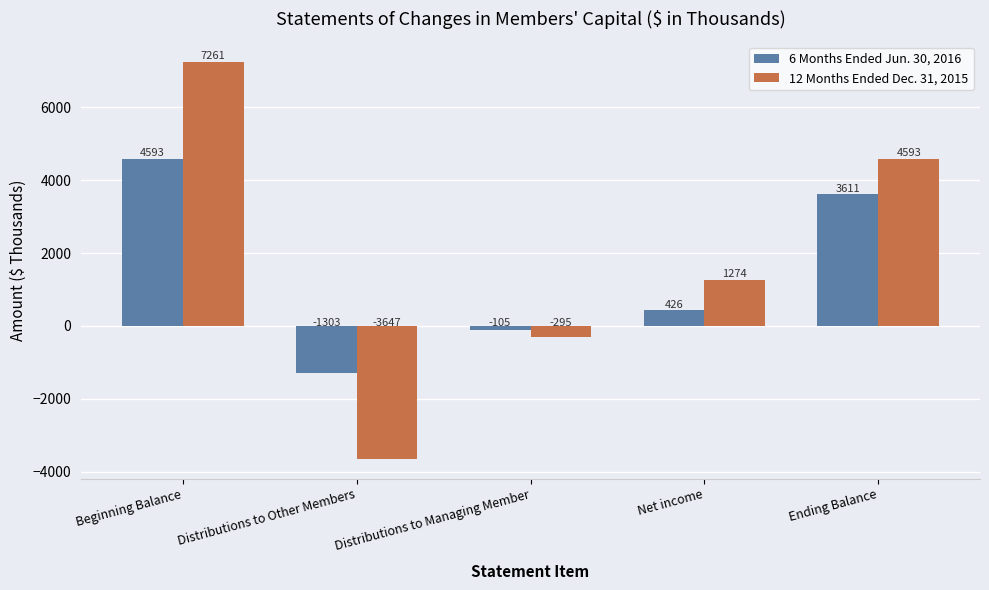

Which category has the lowest value across all series?

Distributions to Other Members